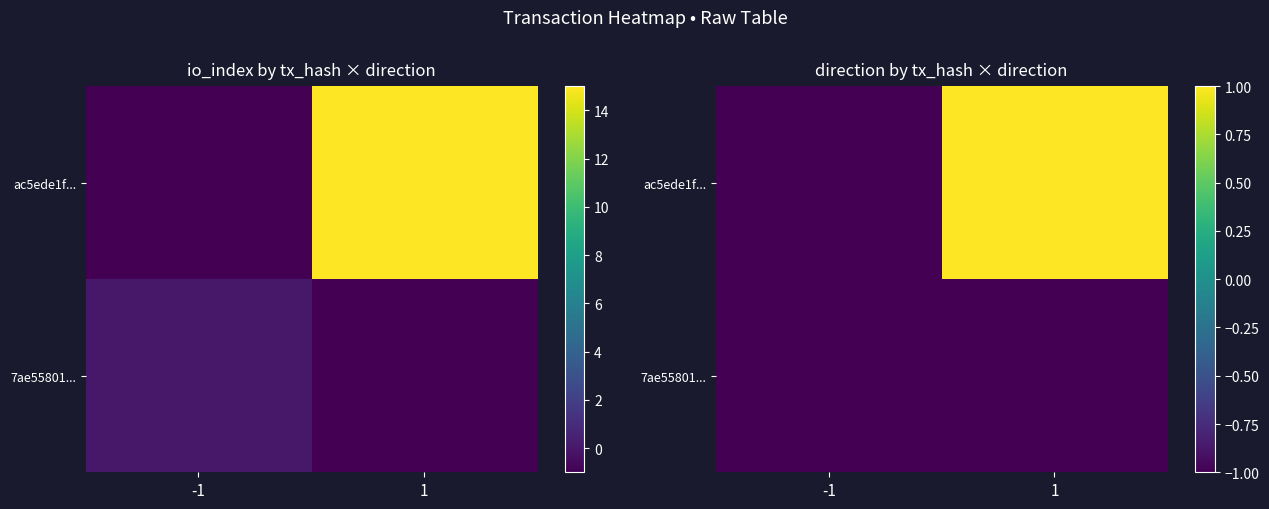

At how many categories does at least one series exceed 0?

1